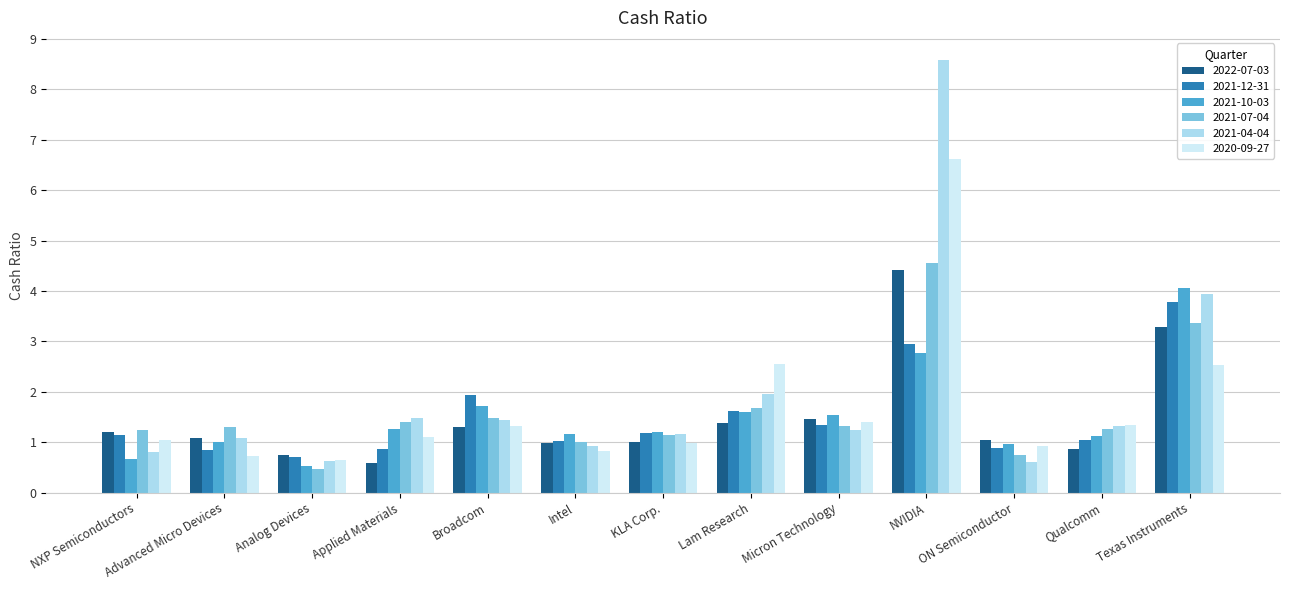

The value of 2022-07-03 at Qualcomm is 0.5. True or false?

False